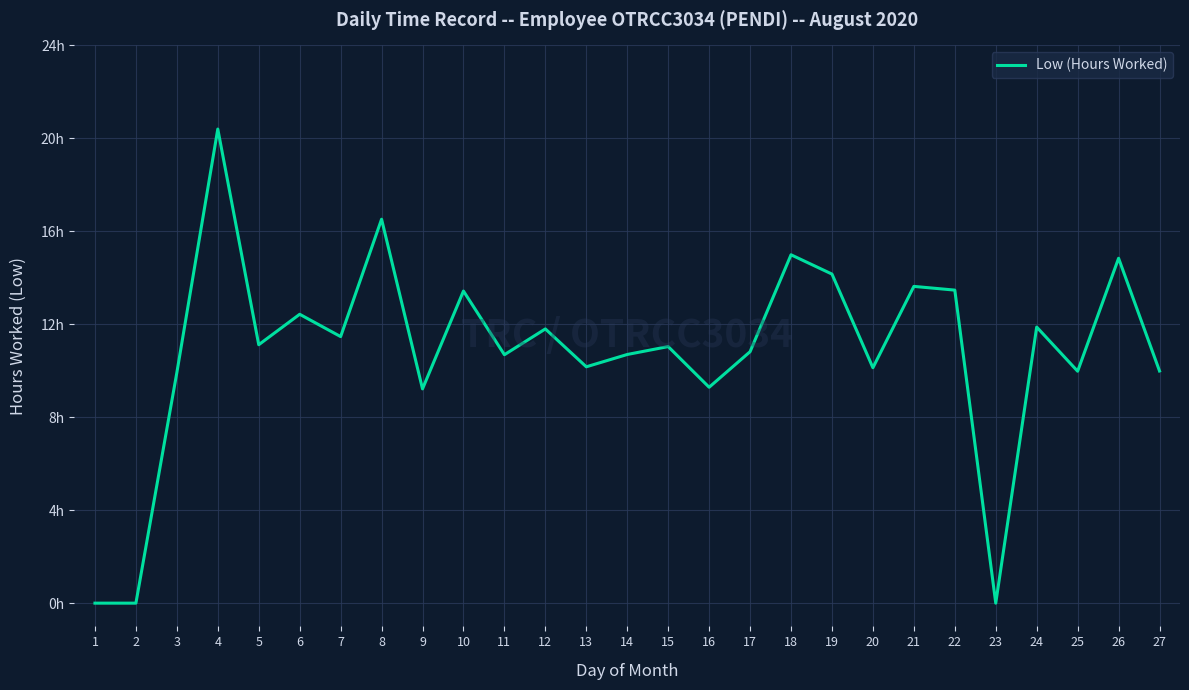

How many points are lower than both their immediate neighbors (excluding endpoints)?

9